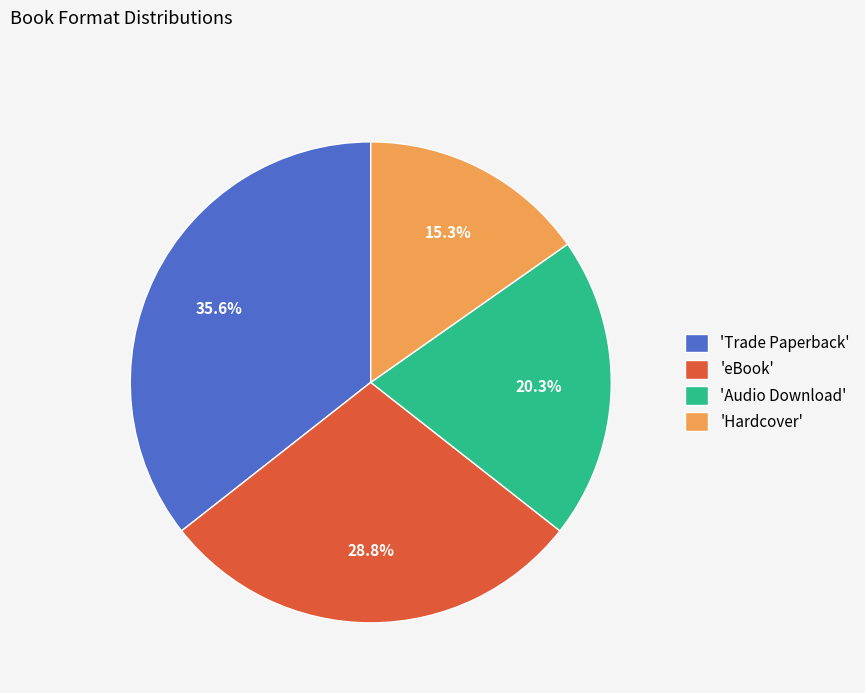

Is 'Hardcover' the majority of the pie?

No